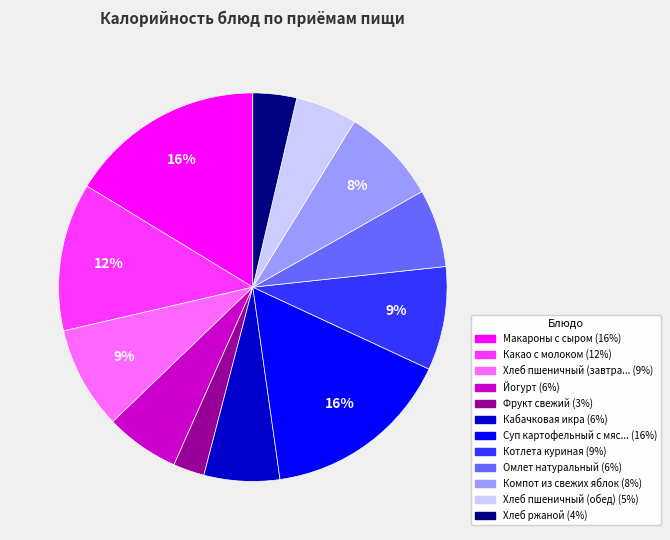

Is there a majority slice in this chart?

No